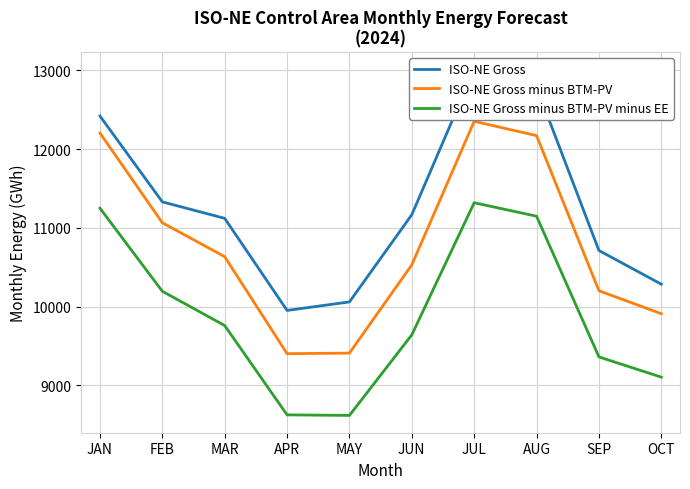

Does the chart display data point markers on the line(s)?

No